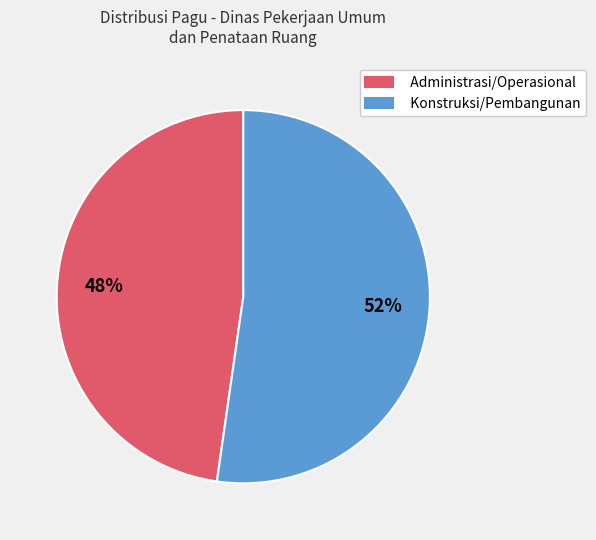

What percentage is the Administrasi/Operasional slice, to the nearest percent?

48%